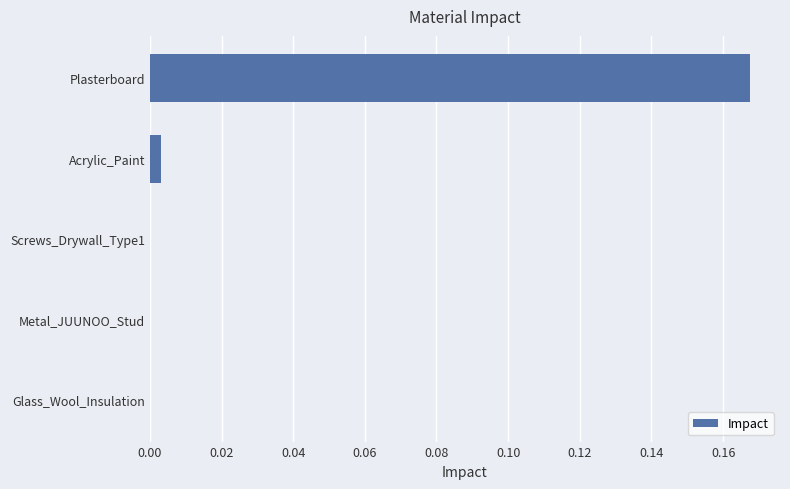

Which label corresponds to the largest value in the chart?

Plasterboard